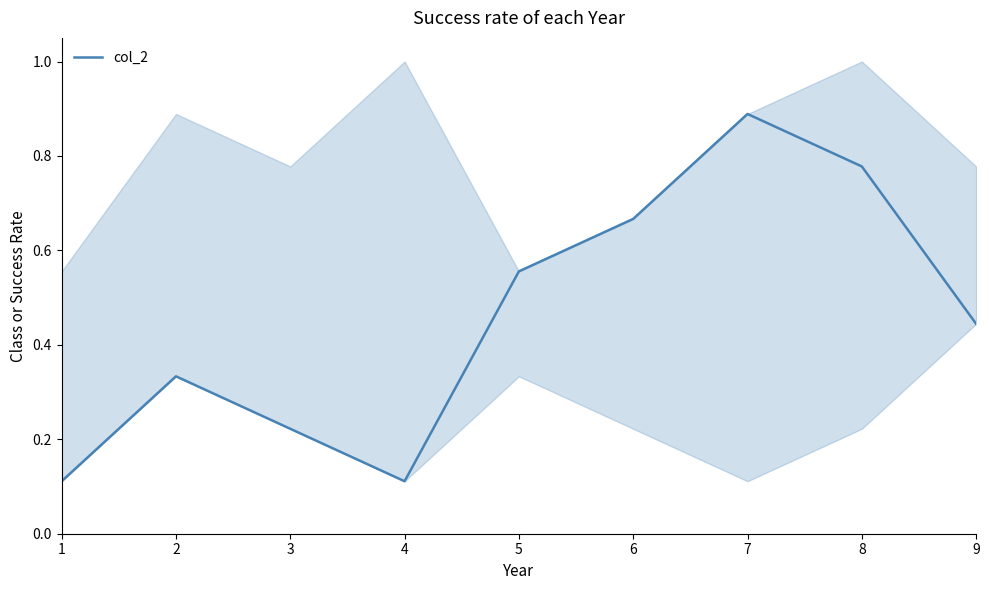

What is the approximate value at 5?

0.6